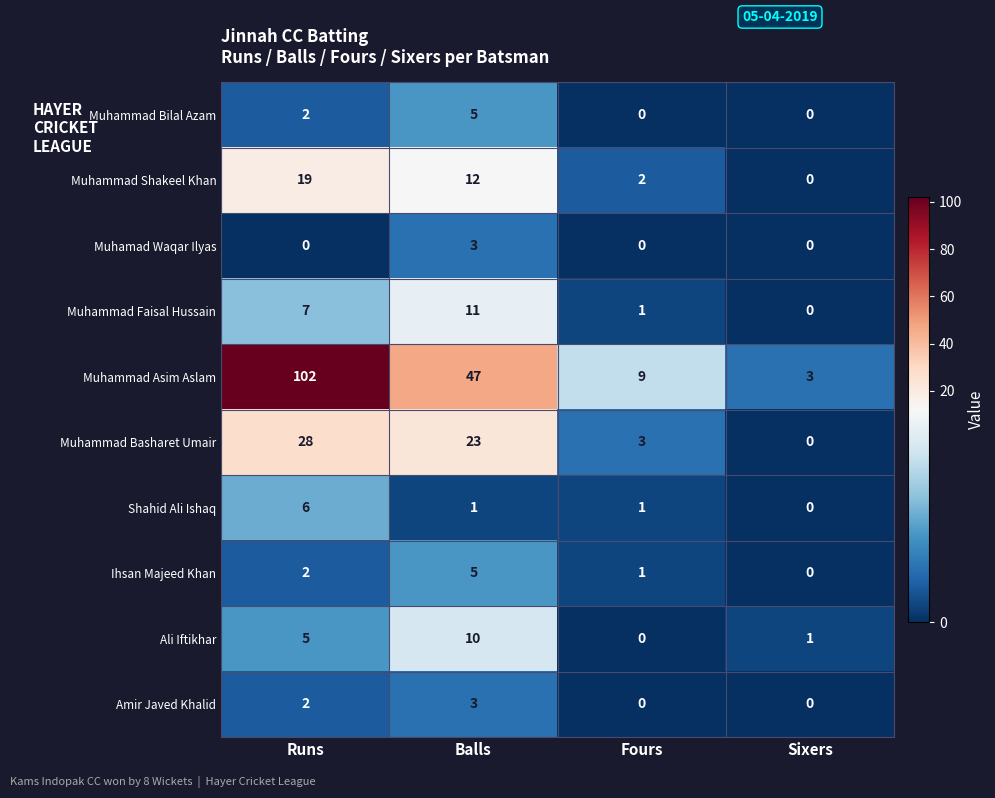

What is the difference between the highest and lowest values at Runs?

102